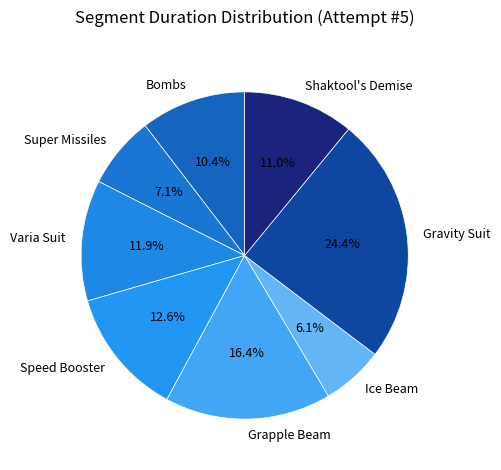

Count the number of slices in the pie.

8